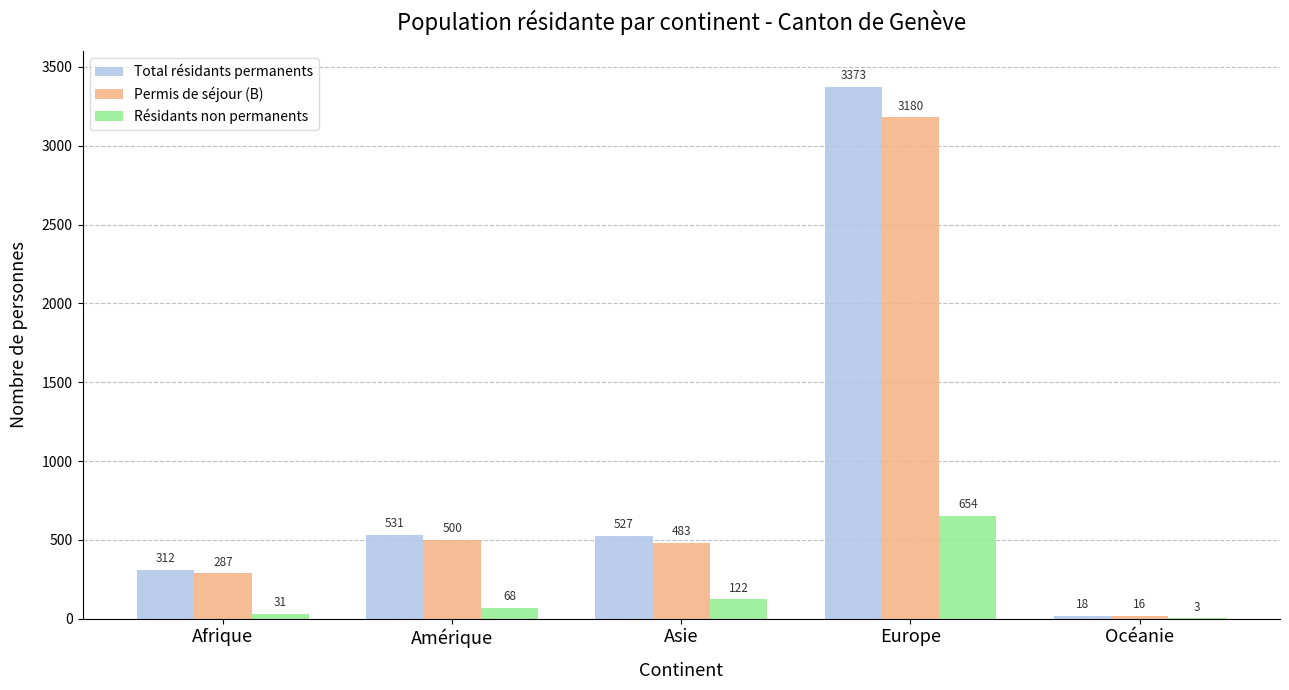

What is the sum of all Permis de séjour (B) values?

4466